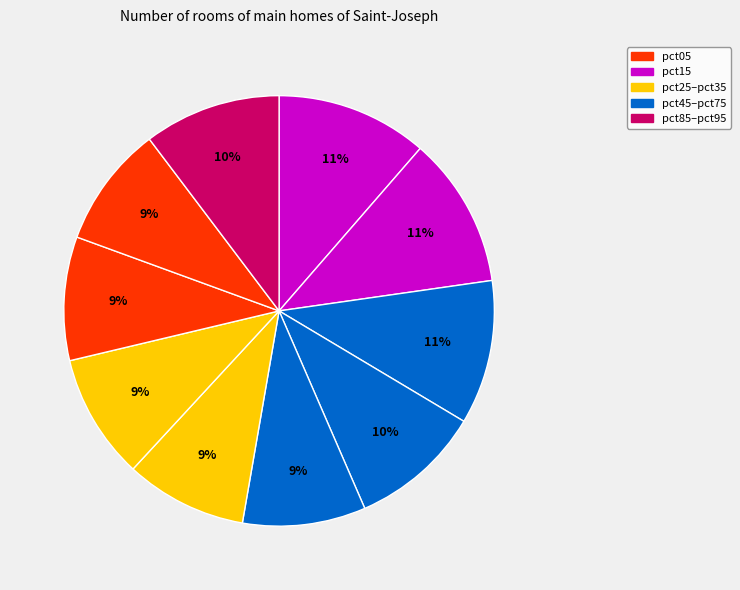

Count the number of slices in the pie.

10